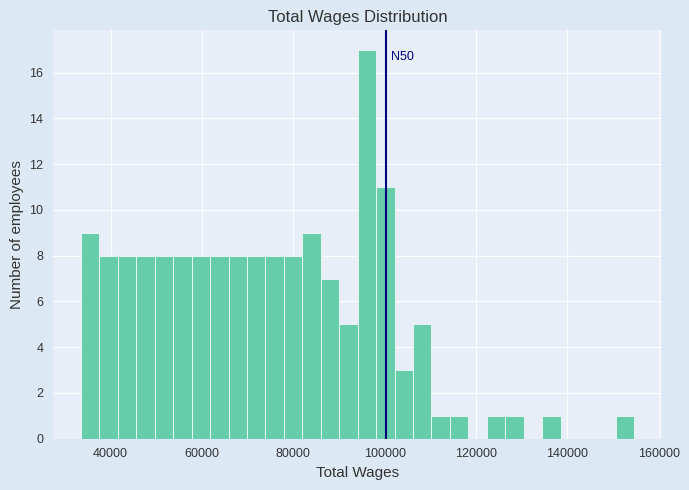

Around what value on the x-axis is the tallest bar? Give the approximate position of its centre, as read against the axis.

96000